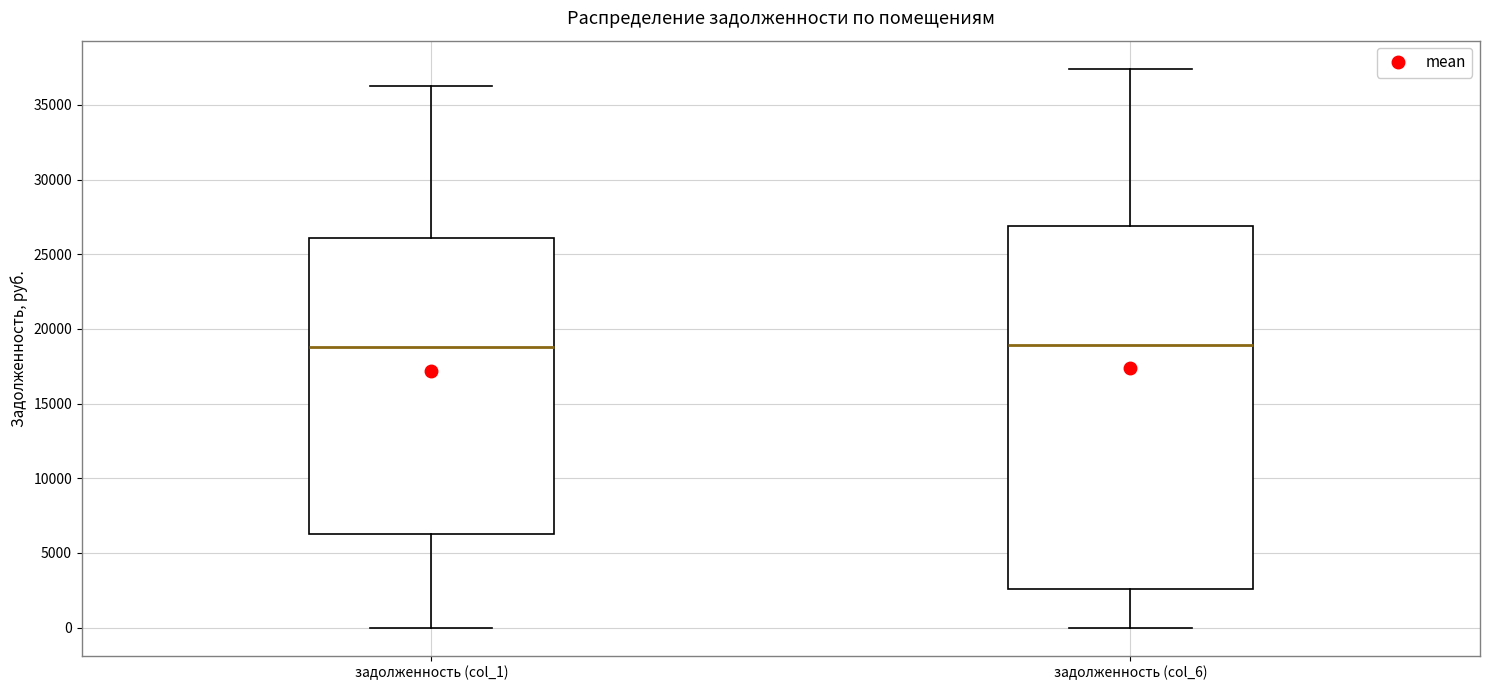

Comparing the boxes themselves (not the whiskers), which one is the tallest?

задолженность (col_6)